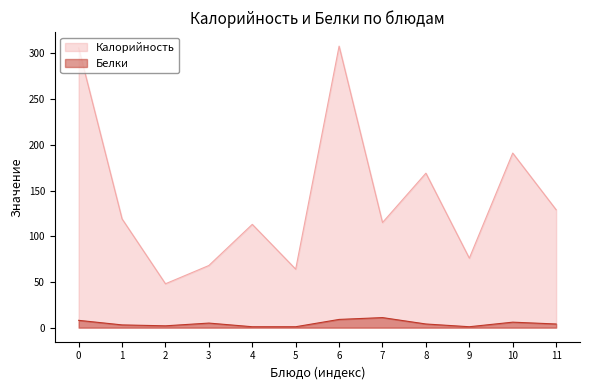

What is the total value across all series at 3?

73